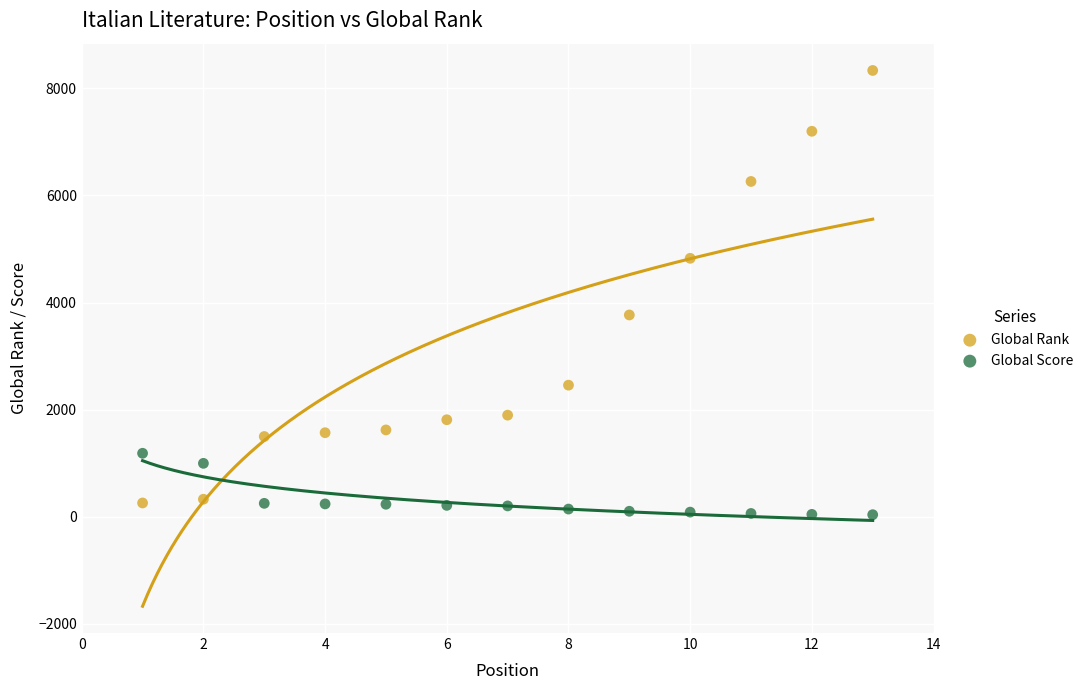

Across all data points, what is the range of X values (max minus min)?

12